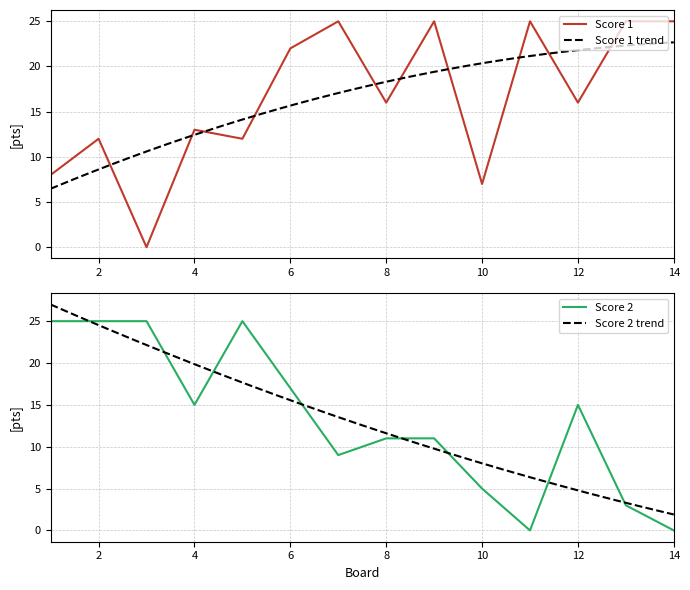

What is the sum of the Score 1 values at 2 and 13?

37